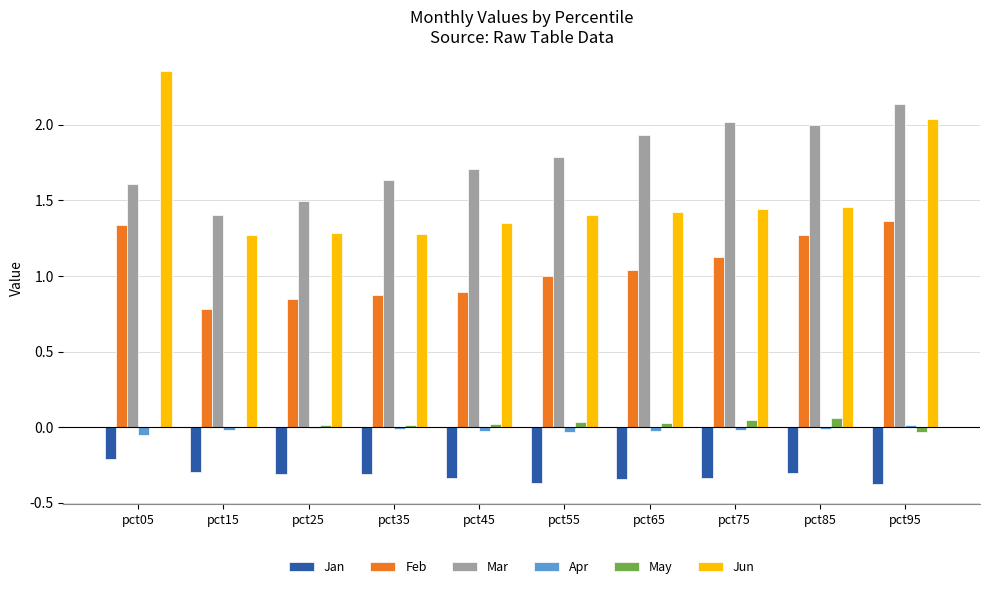

True or false: Jan has a value of -0.2 at pct75.

False